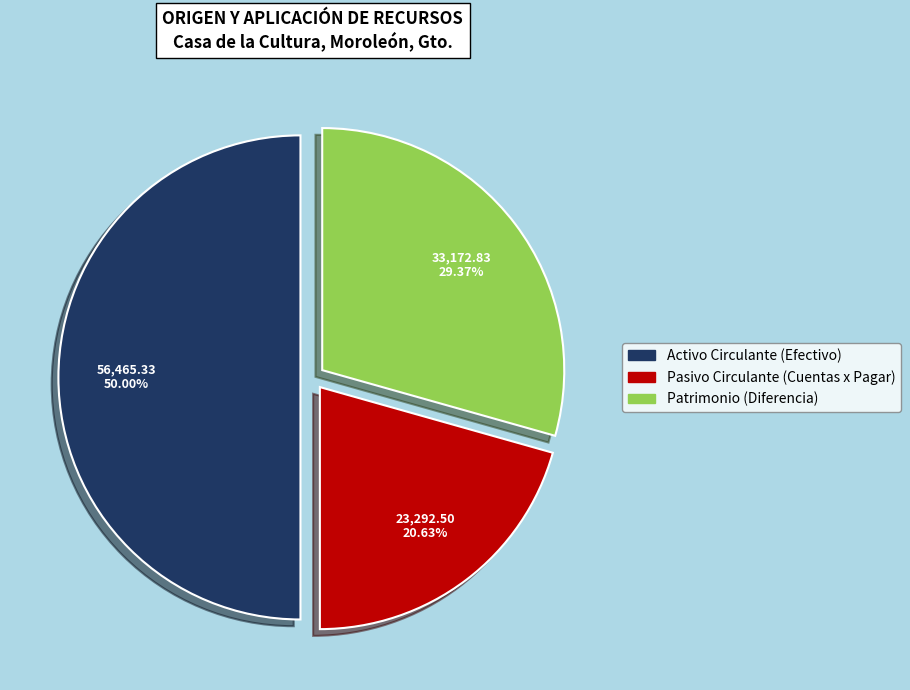

How many slices are in this pie chart?

3